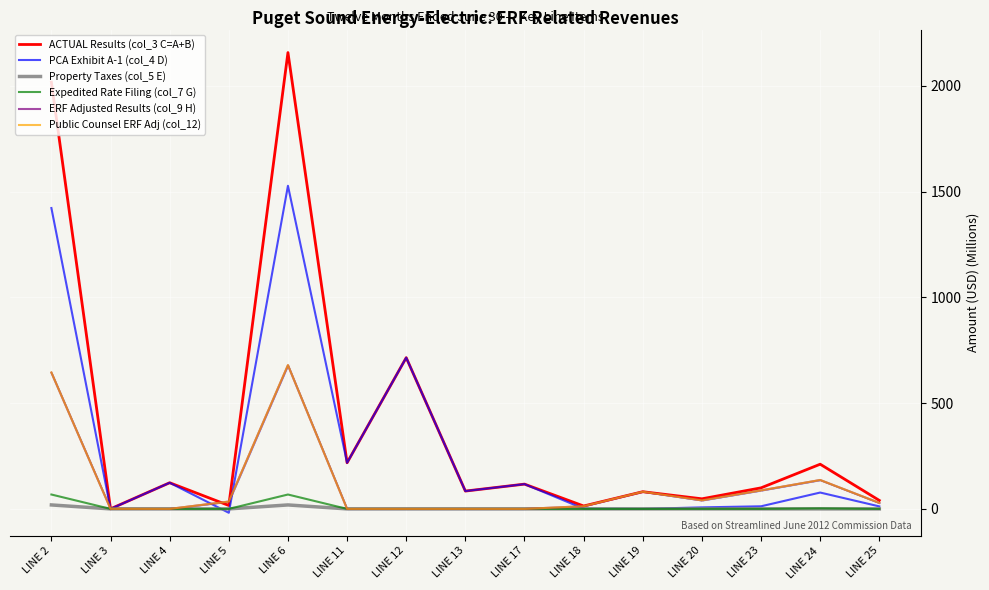

How many data points does each series have?

15